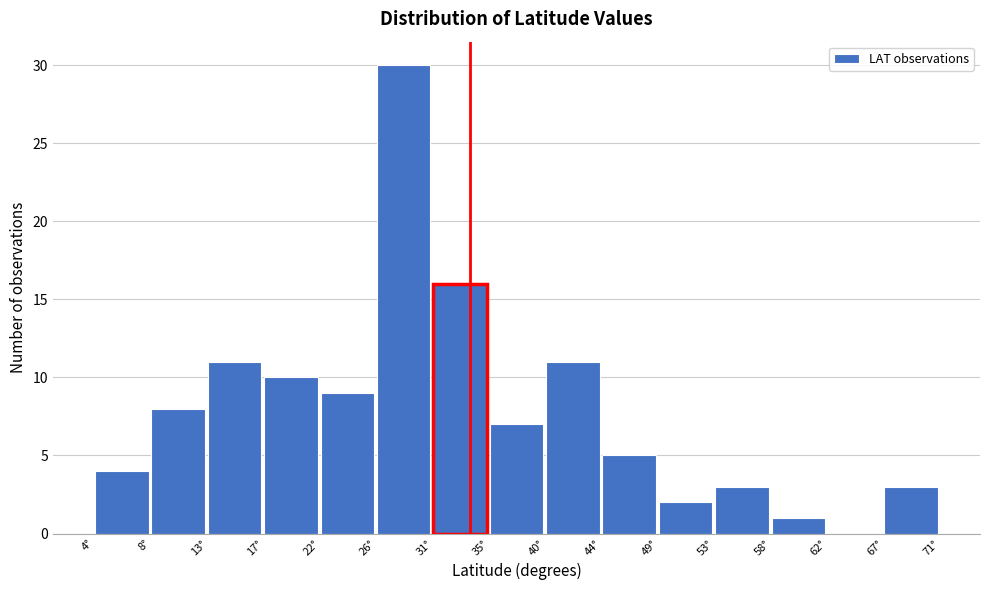

Reading left to right, transcribe this chart: for each bar, give the range it covers on the x-axis and its height. Neither the bar edges nor the heights are printed on the chart, so give them approximately, as read against the axes.

3.5 to 8.0: 4
8.0 to 12.5: 8
12.5 to 17.0: 11
17.0 to 21.5: 10
21.5 to 26.0: 9
26.0 to 30.5: 30
30.5 to 35.0: 16
35.0 to 39.5: 7
39.5 to 44.0: 11
44.0 to 48.5: 5
48.5 to 53.0: 2
53.0 to 57.5: 3
57.5 to 62.0: 1
62.0 to 66.5: 0
66.5 to 71.0: 3